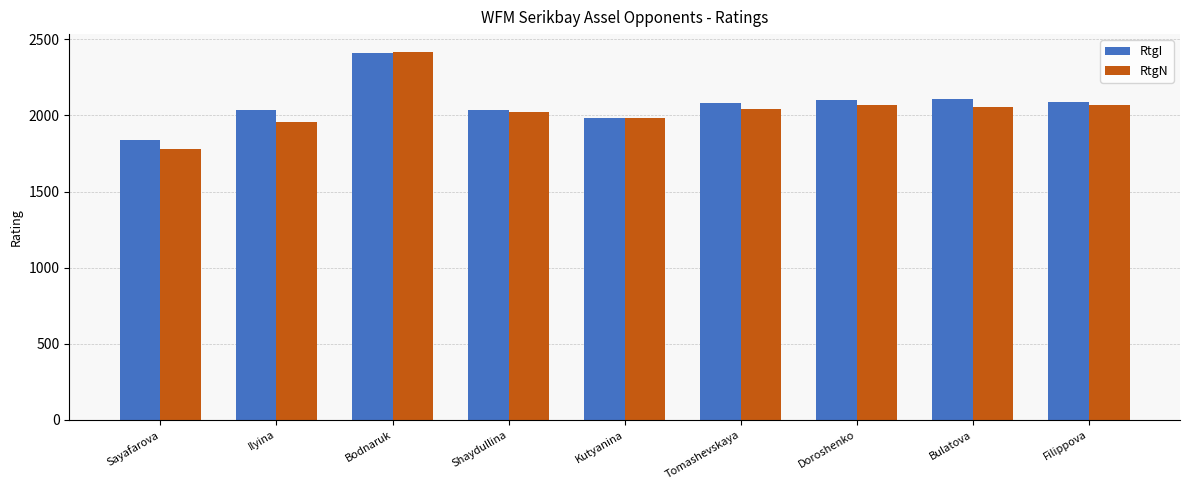

What is the label of the 1st bar from the left?

Sayafarova